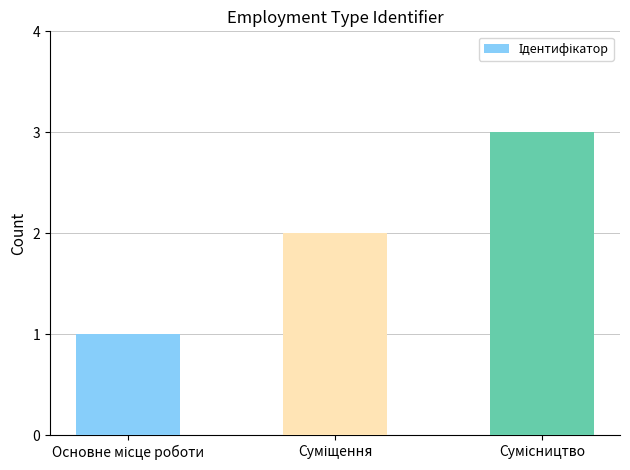

Reading left to right, transcribe all the data shown in this chart.

1	2	3